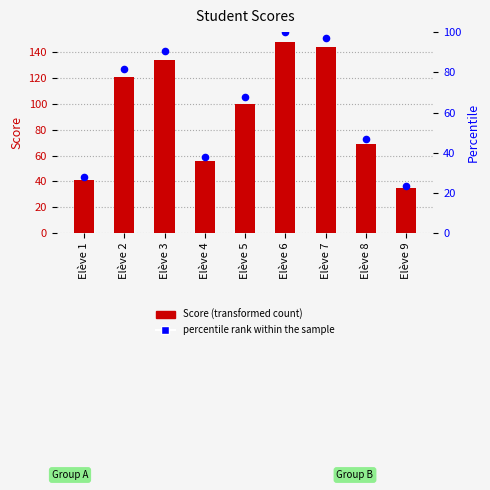

What are all the series names shown in the legend?

Score, percentile rank within the sample